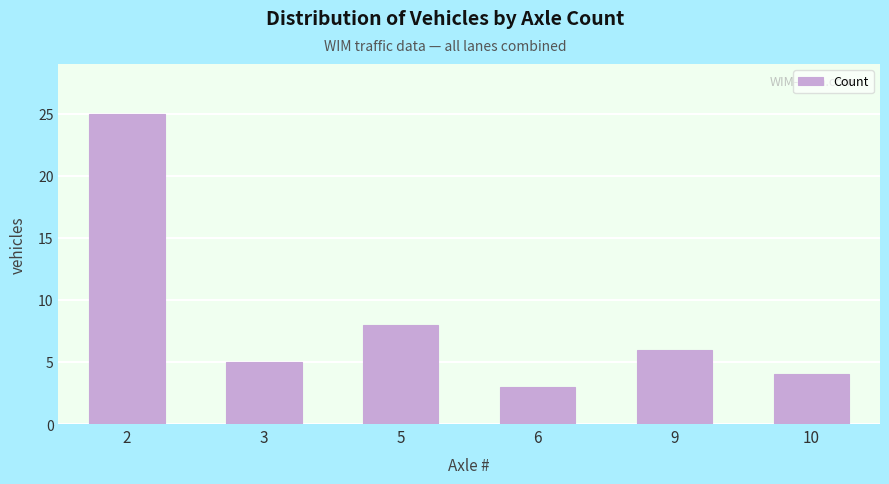

Are the bars horizontal?

No